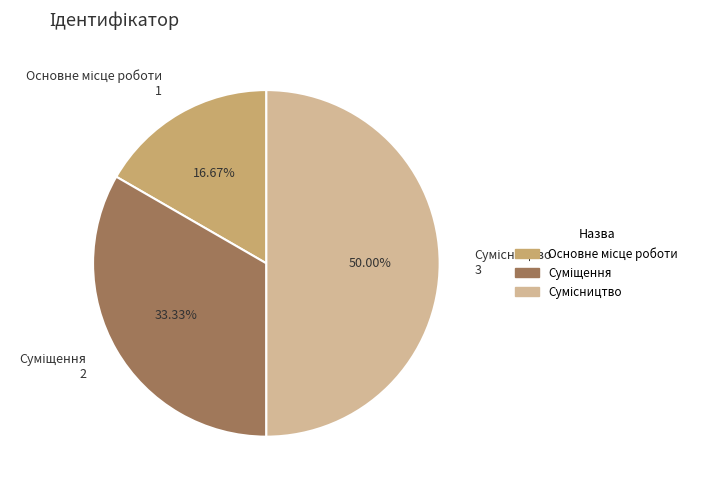

Which category has the smallest portion of the pie?

Основне місце роботи